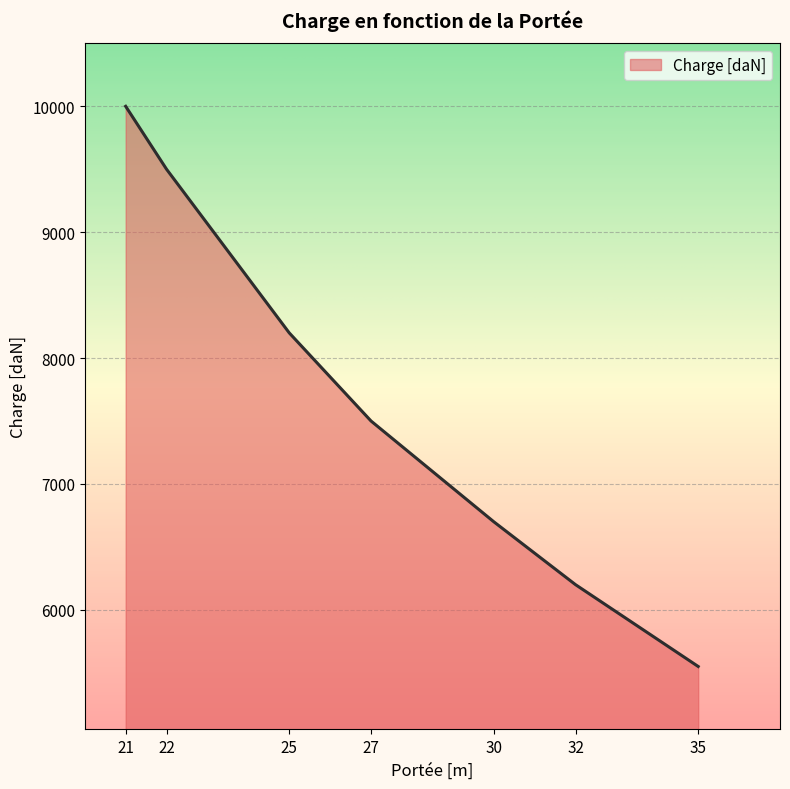

How many lines are shown in the chart?

1